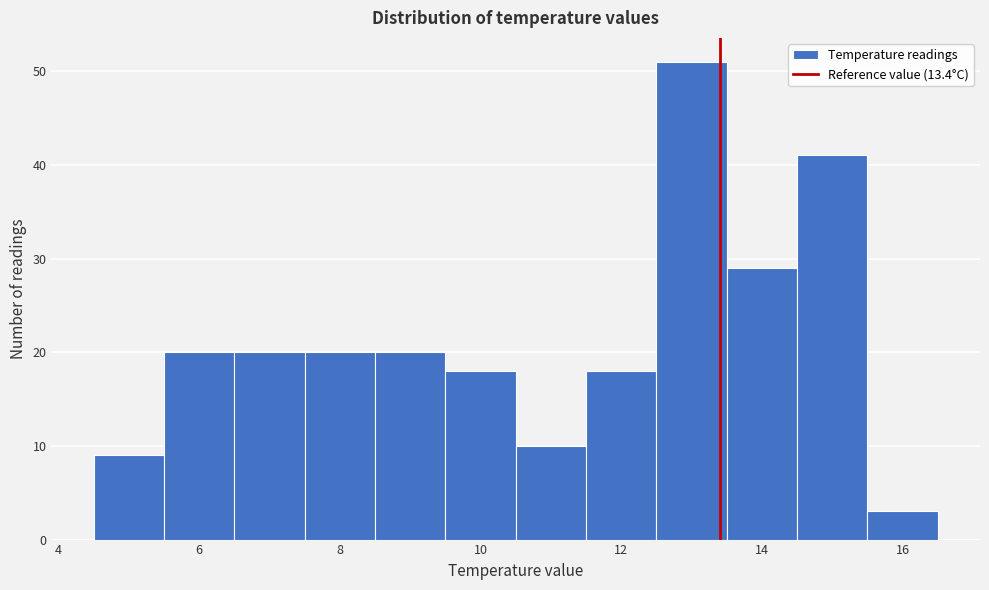

Reading left to right, transcribe this chart: for each bar, give the range it covers on the x-axis and its height. Neither the bar edges nor the heights are printed on the chart, so give them approximately, as read against the axes.

4.5 to 5.5: 9
5.5 to 6.5: 20
6.5 to 7.5: 20
7.5 to 8.5: 20
8.5 to 9.5: 20
9.5 to 10.5: 18
10.5 to 11.5: 10
11.5 to 12.5: 18
12.5 to 13.5: 51
13.5 to 14.5: 29
14.5 to 15.5: 41
15.5 to 16.5: 3